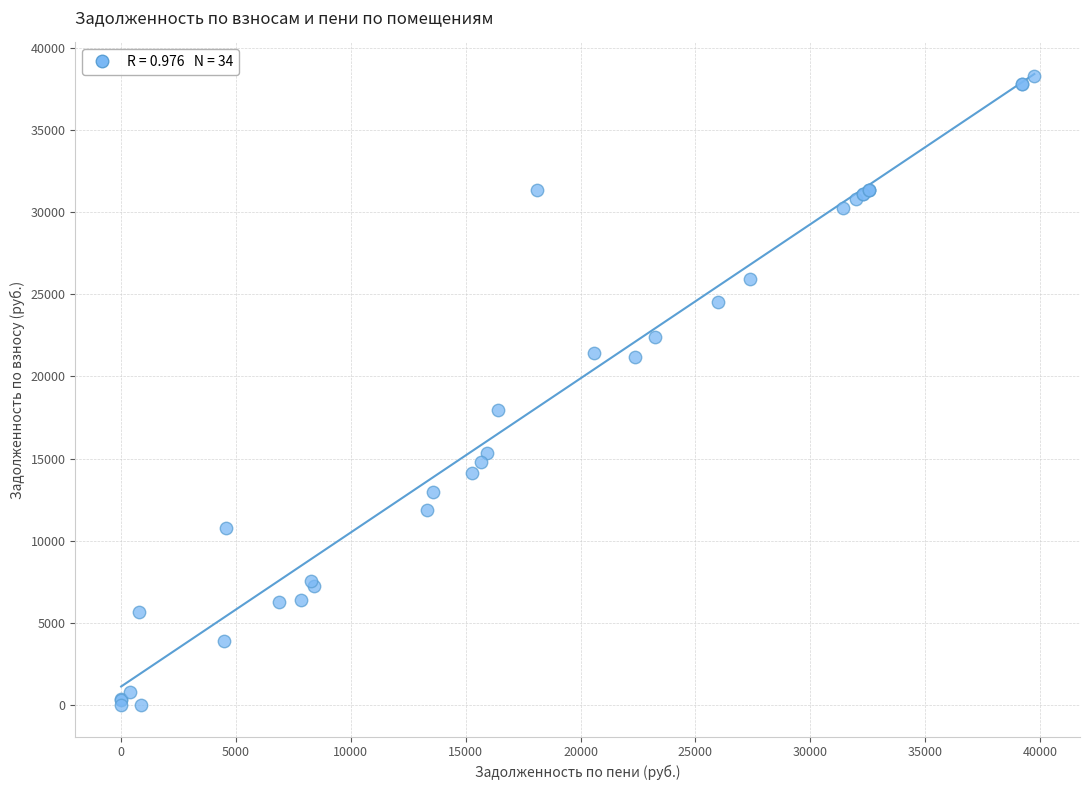

What Y value in the scatter plot is closest to 19146?

17963.1